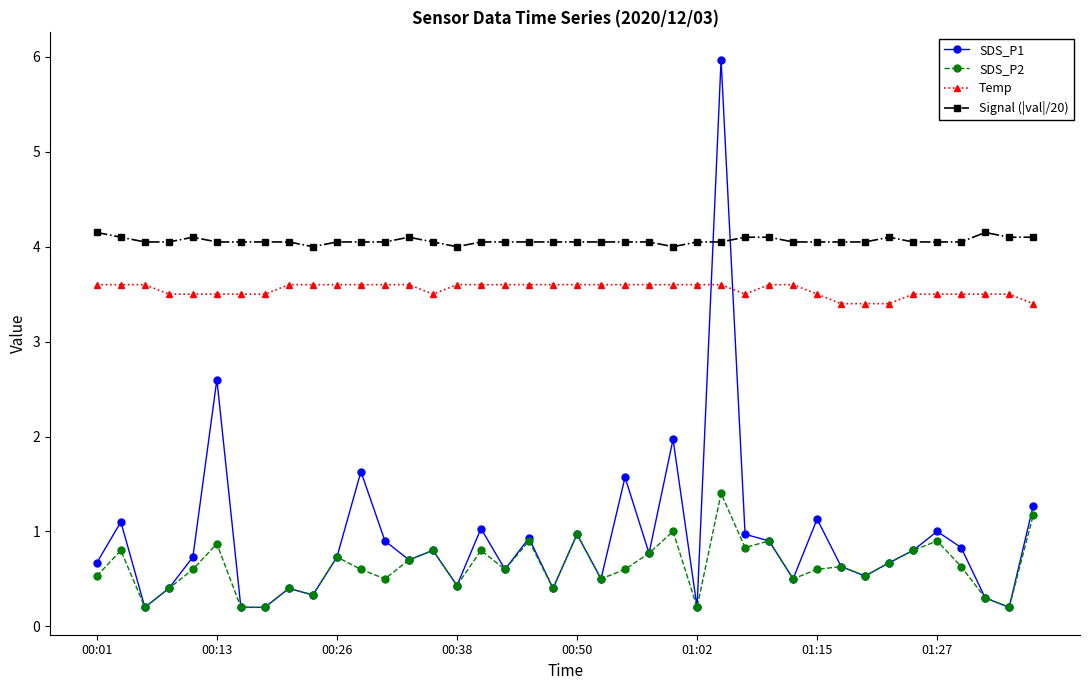

What is the difference between the maximum and minimum values in the SDS_P2 series?

1.2